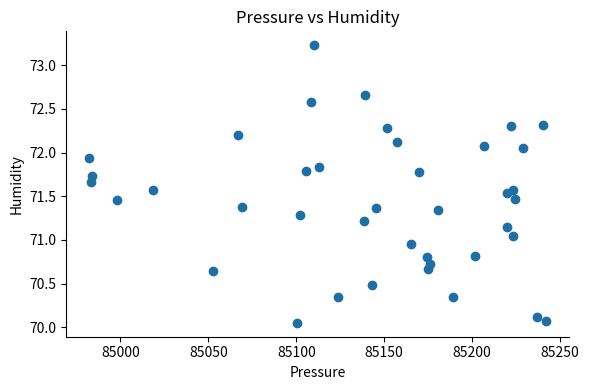

What is the range of Y values (max minus min)?

3.2